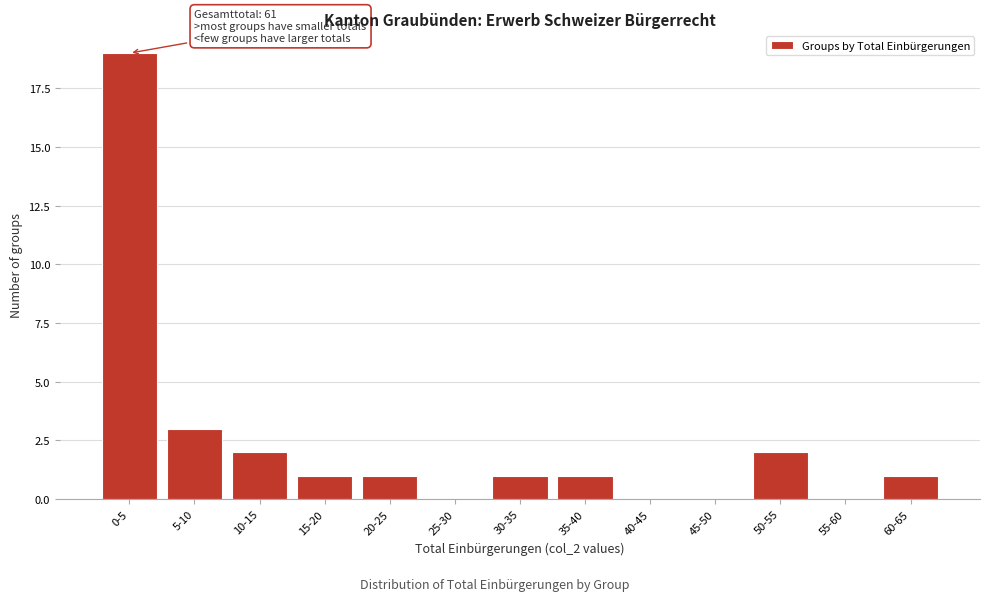

Reading left to right, list all the values displayed in this chart.

0-5=19	5-10=3	10-15=2	15-20=1	20-25=1	25-30=0	30-35=1	35-40=1	40-45=0	45-50=0	50-55=2	55-60=0	60-65=1